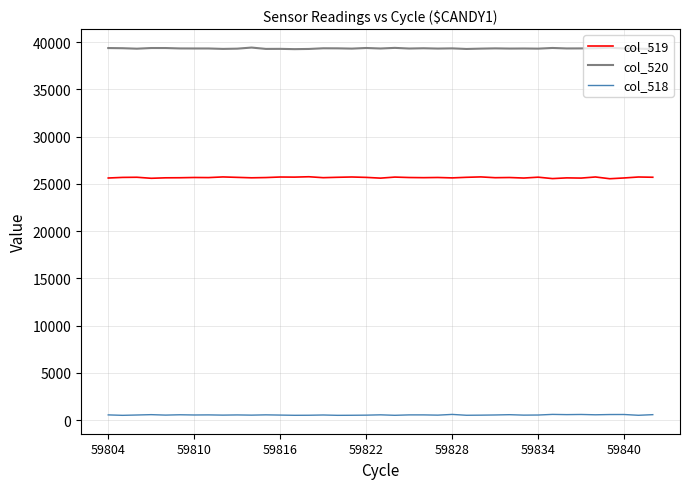

True or false: col_519 and col_518 intersect in this chart.

False